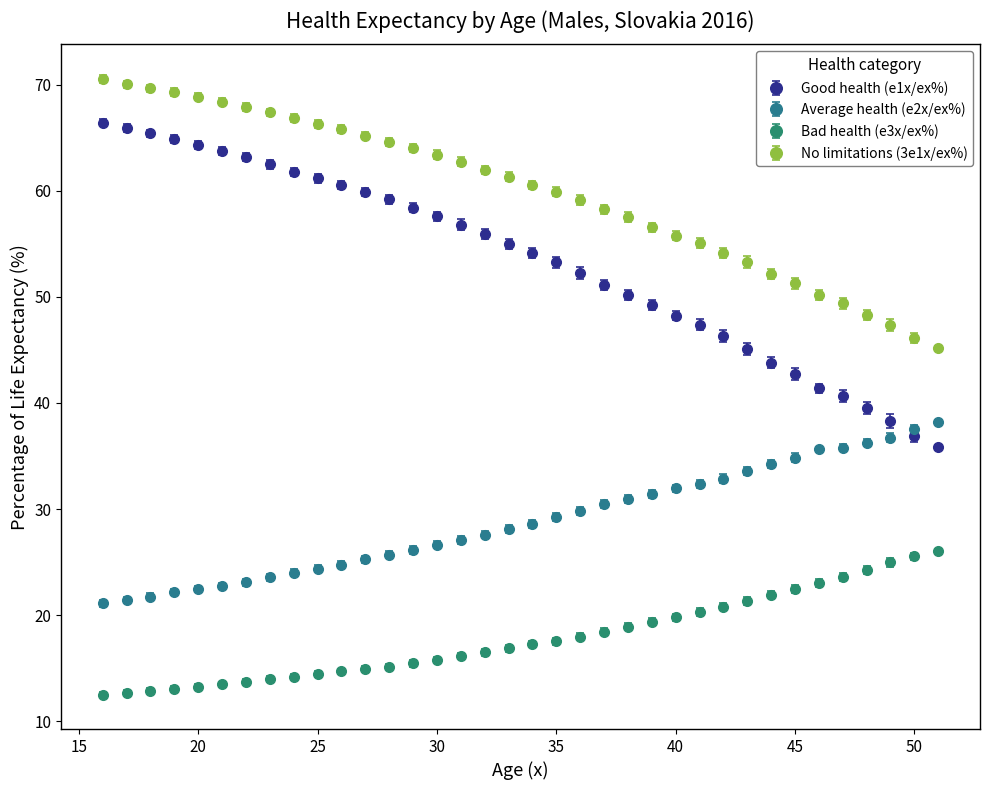

What is the average value of the Bad health (e3x/ex%) series?

17.9